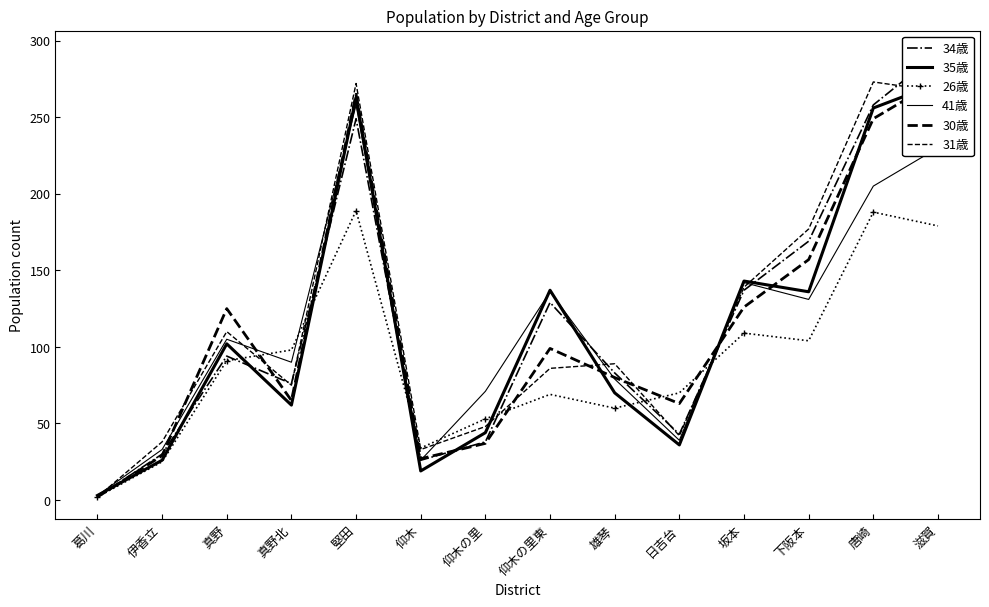

How many series are shown in this chart?

6